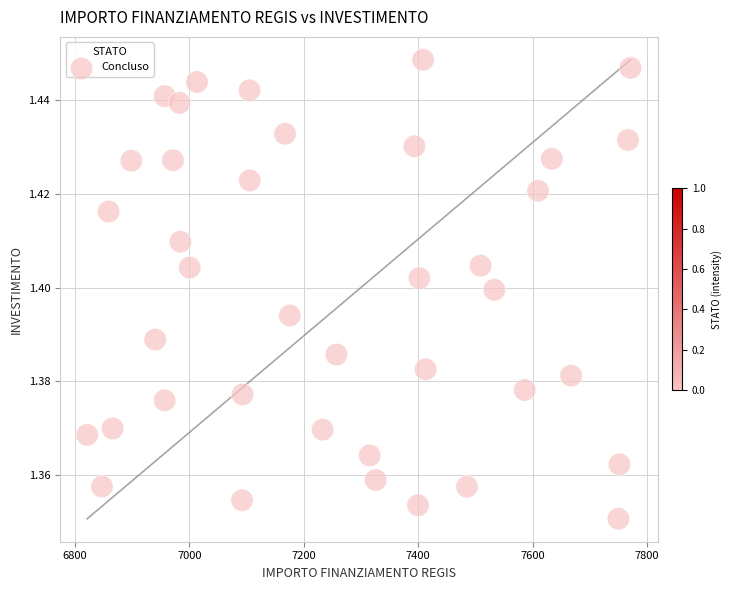

What is the range of X values (max minus min)?

949.3